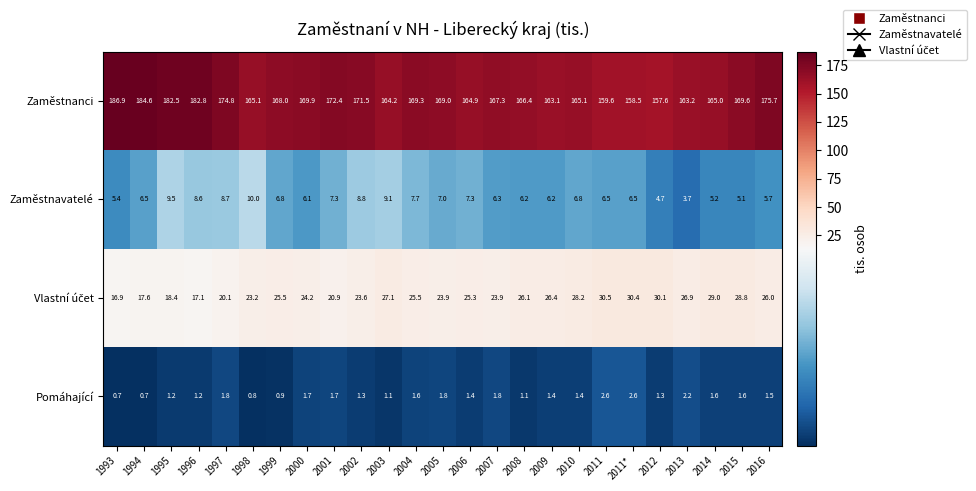

True or false: Zaměstnavatelé has a value of 3.7 at 1997.

False